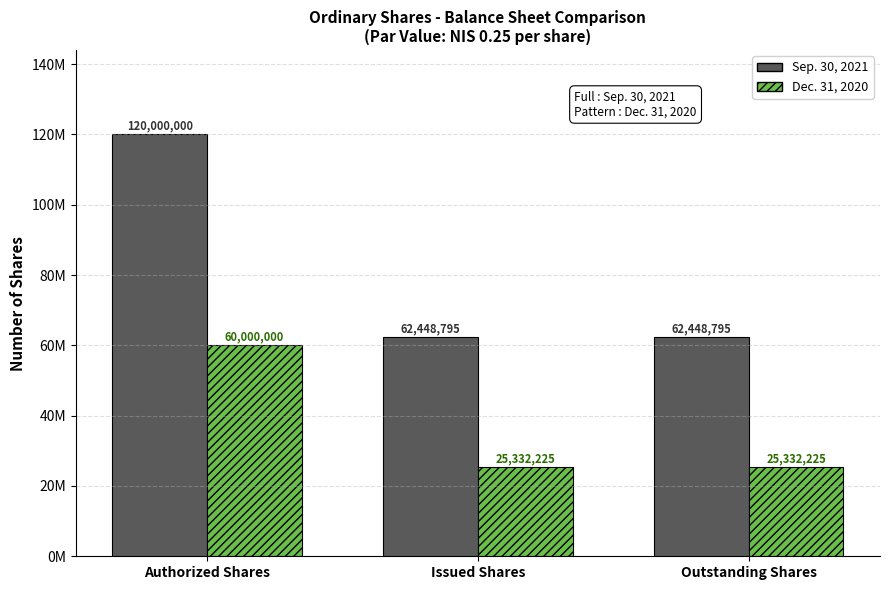

At how many categories does at least one series exceed 27702900?

3